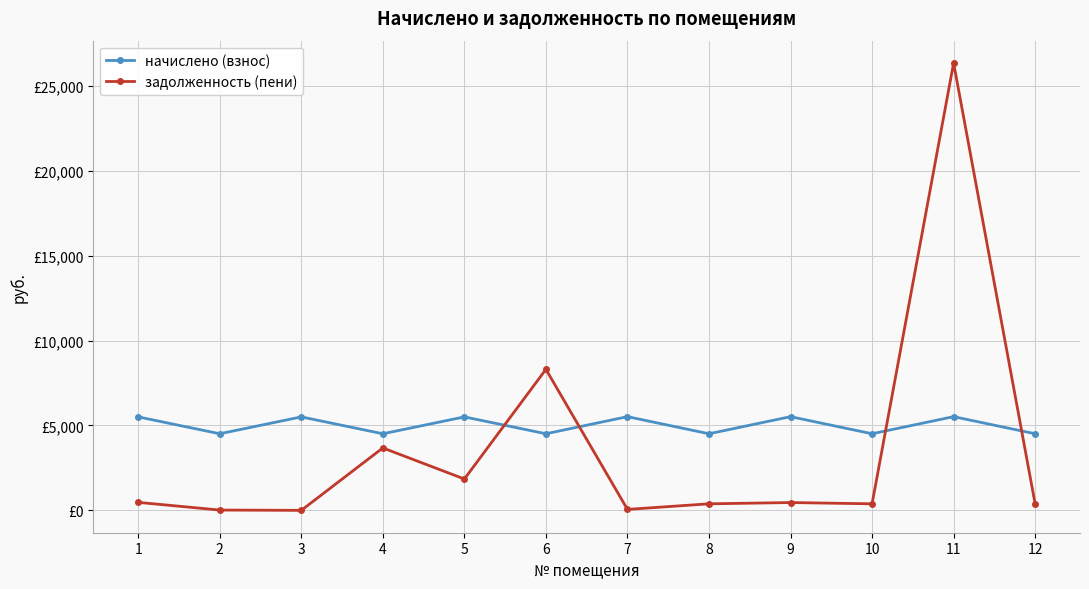

Rank the series at 11 from highest to lowest value.

задолженность (пени), начислено (взнос)